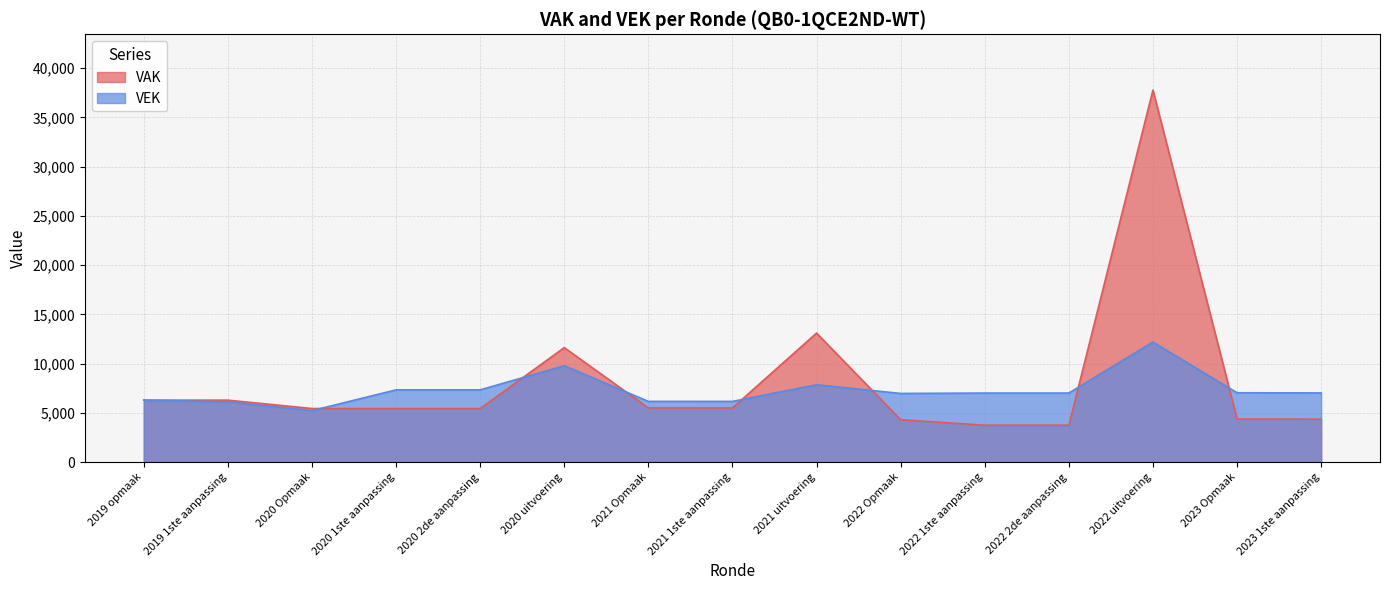

What is the value of the VEK point at the 4th from the left?

7347